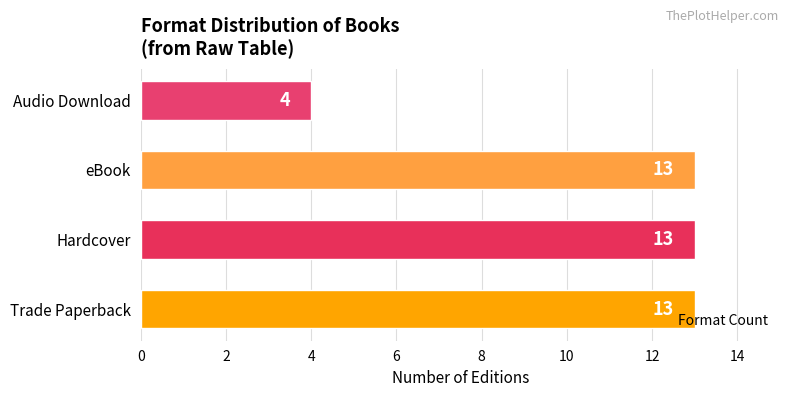

The chart shows a value of 13 at eBook. True or false?

True